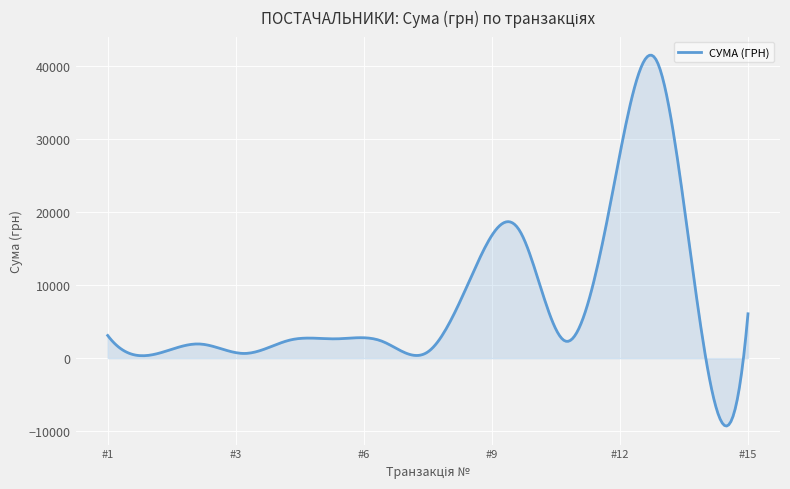

What is the greatest value displayed?

41412.9